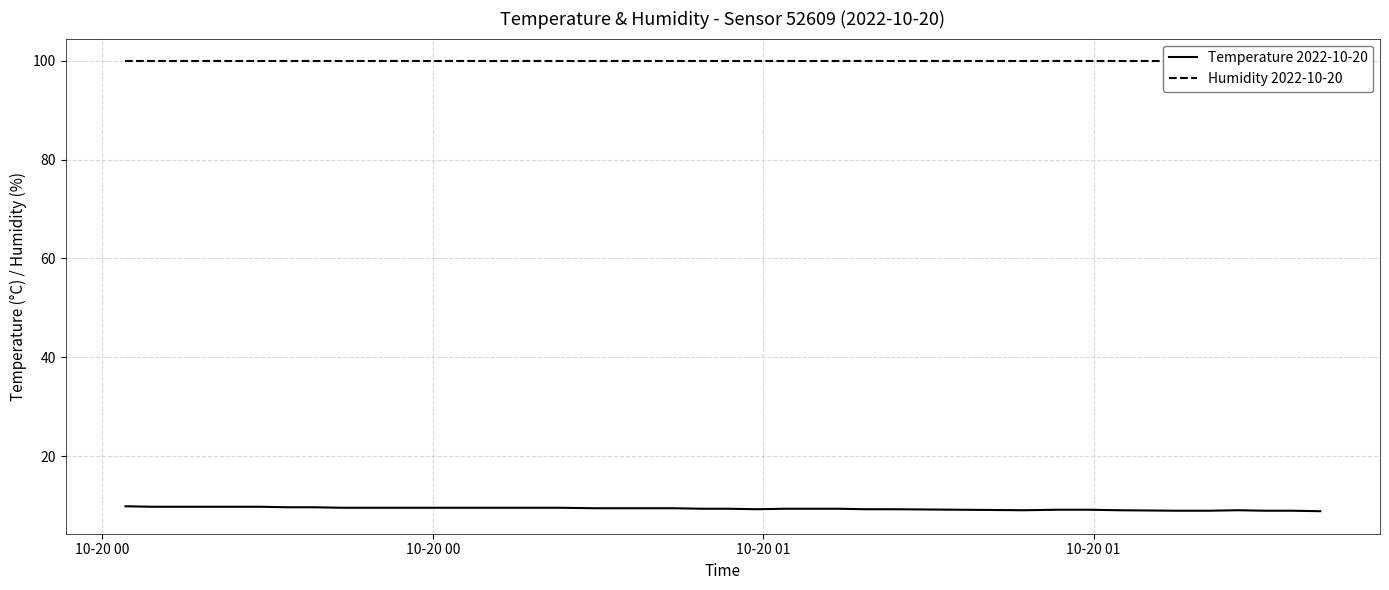

How many lines are shown in the chart?

2